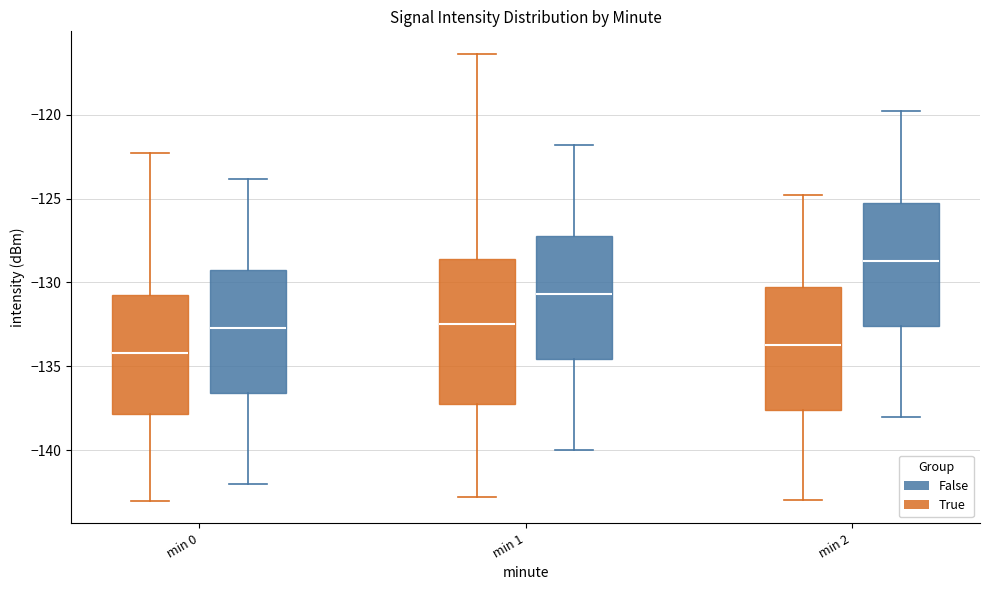

Reading left to right, transcribe this box plot: for each box, give where its median line is, the range the box spans, and where its two whiskers end, as read against the y-axis. The values are not printed on the chart, so give them approximately, as read against the axis.

min 0 (True): median -134.0, box -138.0 to -131.0, whiskers -143.0 to -122.5
min 0 (False): median -132.5, box -136.5 to -129.0, whiskers -142.0 to -124.0
min 1 (True): median -132.5, box -137.5 to -128.5, whiskers -143.0 to -116.5
min 1 (False): median -130.5, box -134.5 to -127.0, whiskers -140.0 to -122.0
min 2 (True): median -133.5, box -137.5 to -130.0, whiskers -143.0 to -125.0
min 2 (False): median -128.5, box -132.5 to -125.0, whiskers -138.0 to -120.0